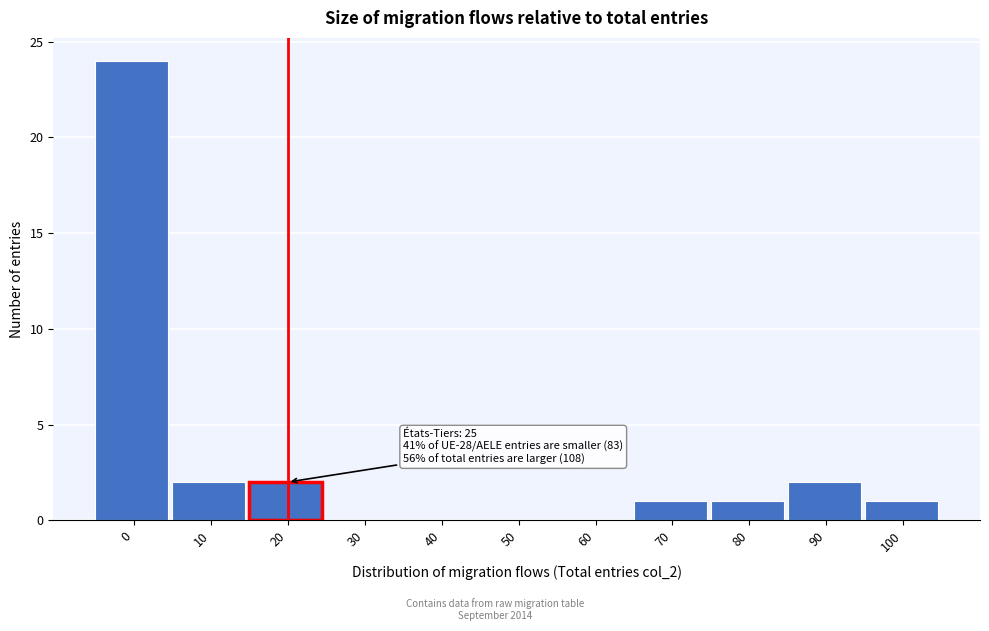

Reading left to right, list all the values displayed in this chart.

0=24	10=2	20=2	30=0	40=0	50=0	60=0	70=1	80=1	90=2	100=1